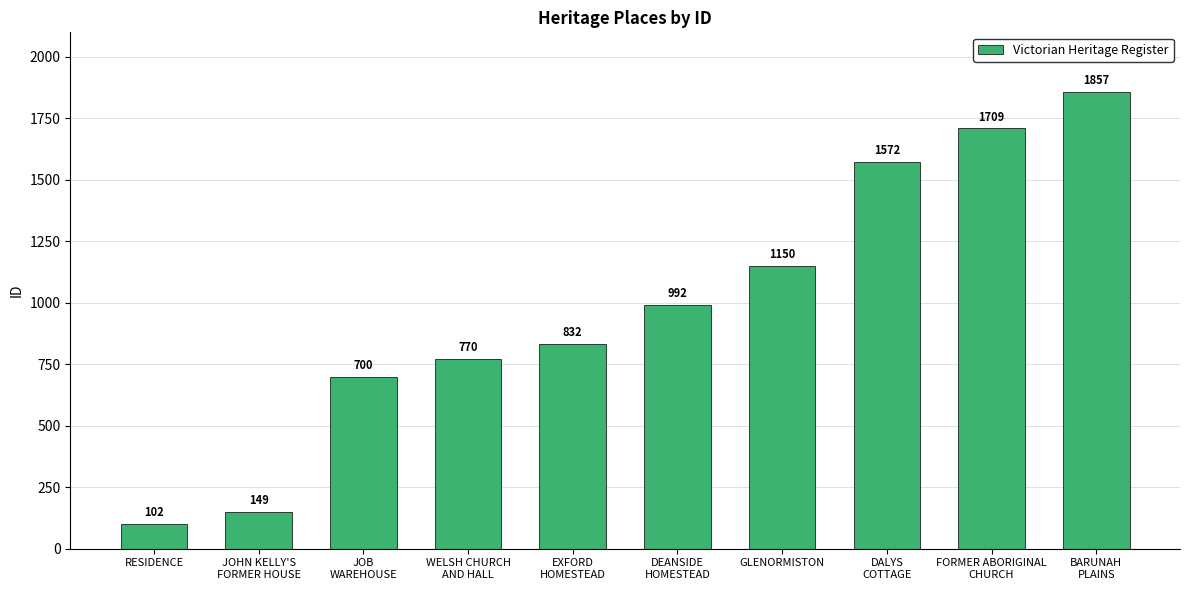

What is the smallest value displayed?

102